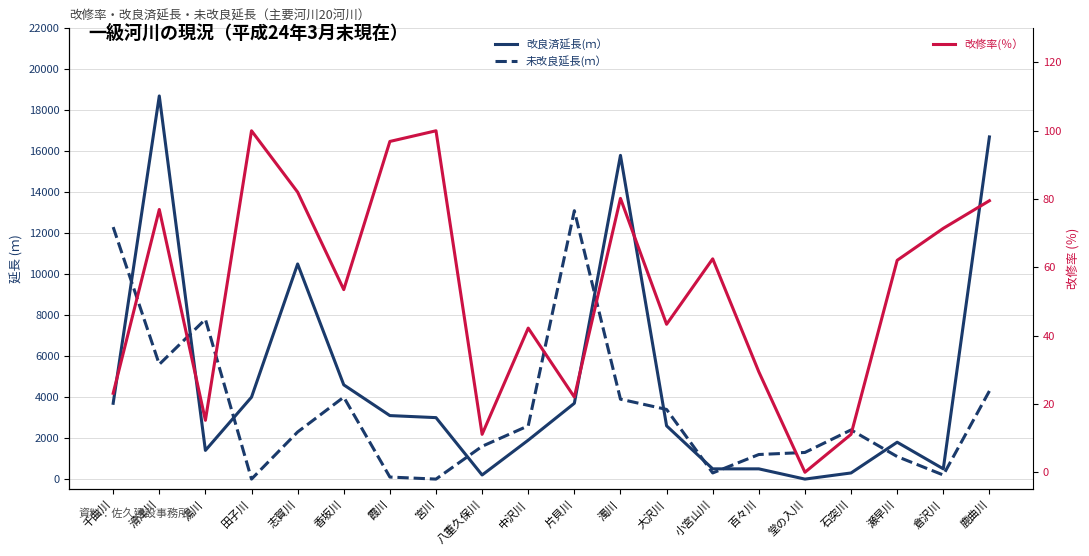

Where is the first local maximum for 未改良延長(ｍ）?

湯川